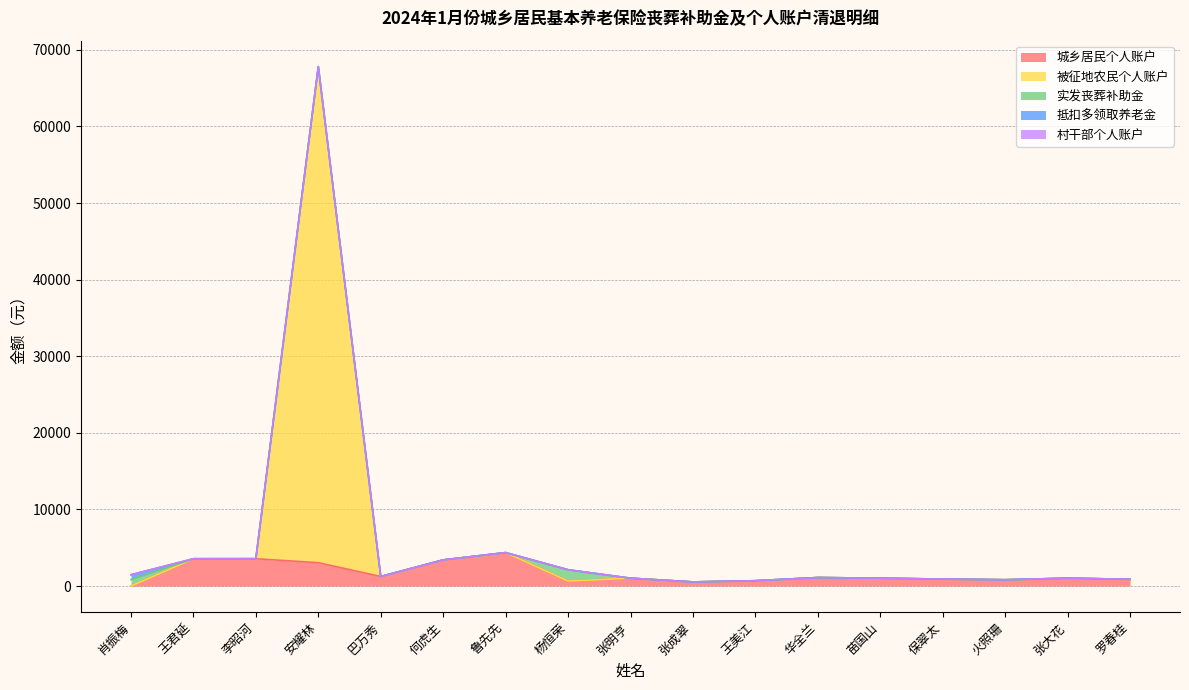

The value of 村干部个人账户 at 保翠太 is 0.0. True or false?

True